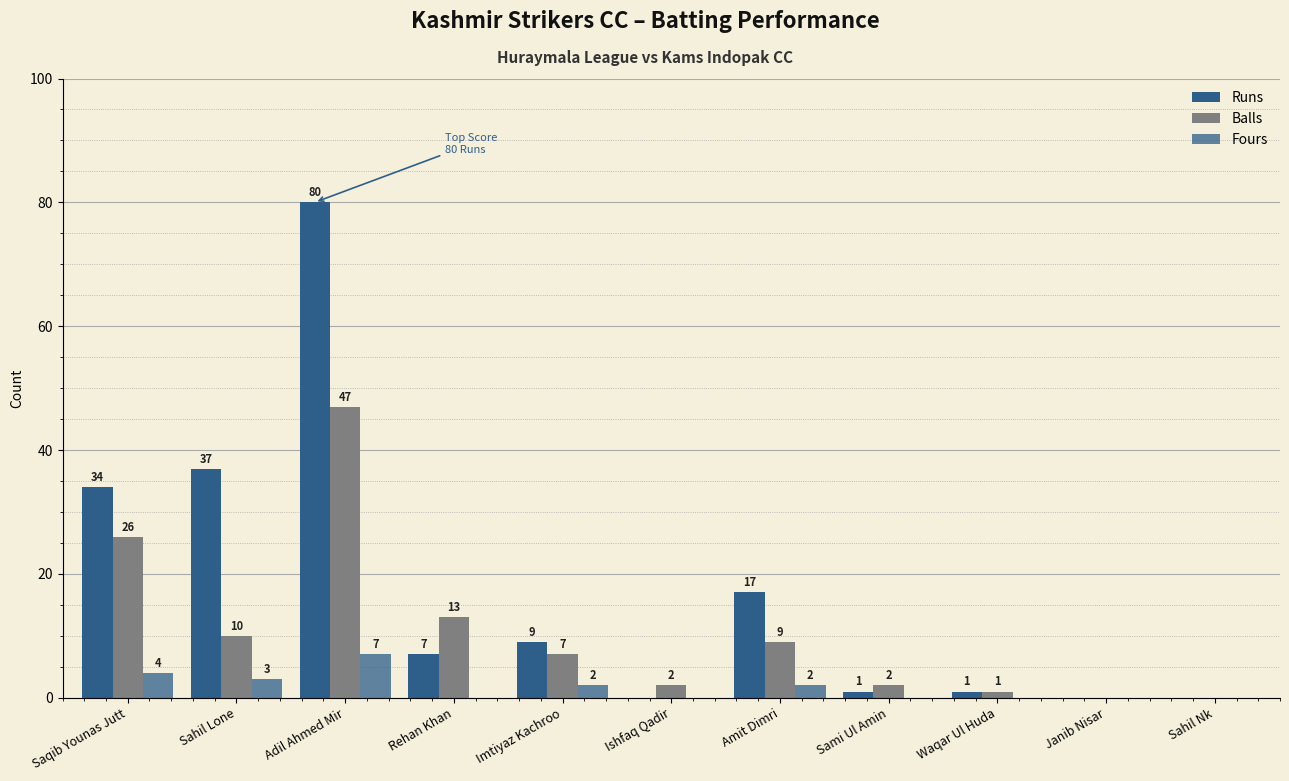

Read the Runs value at Sami Ul Amin.

1